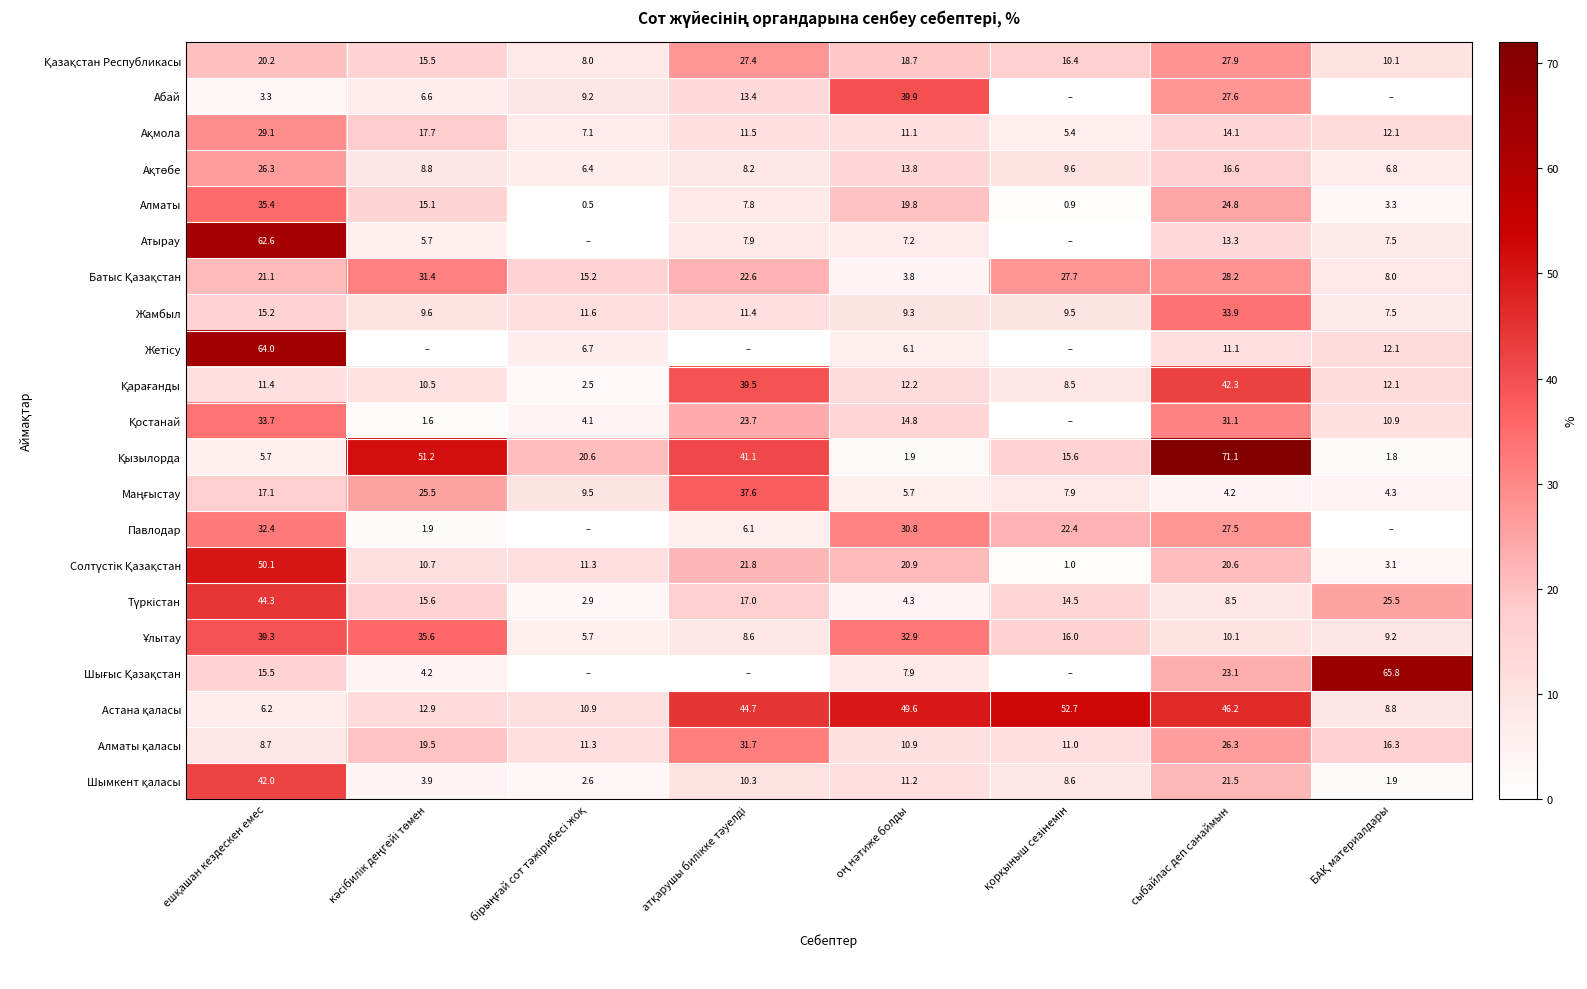

What is the highest value of the Жетісу series?

64.0